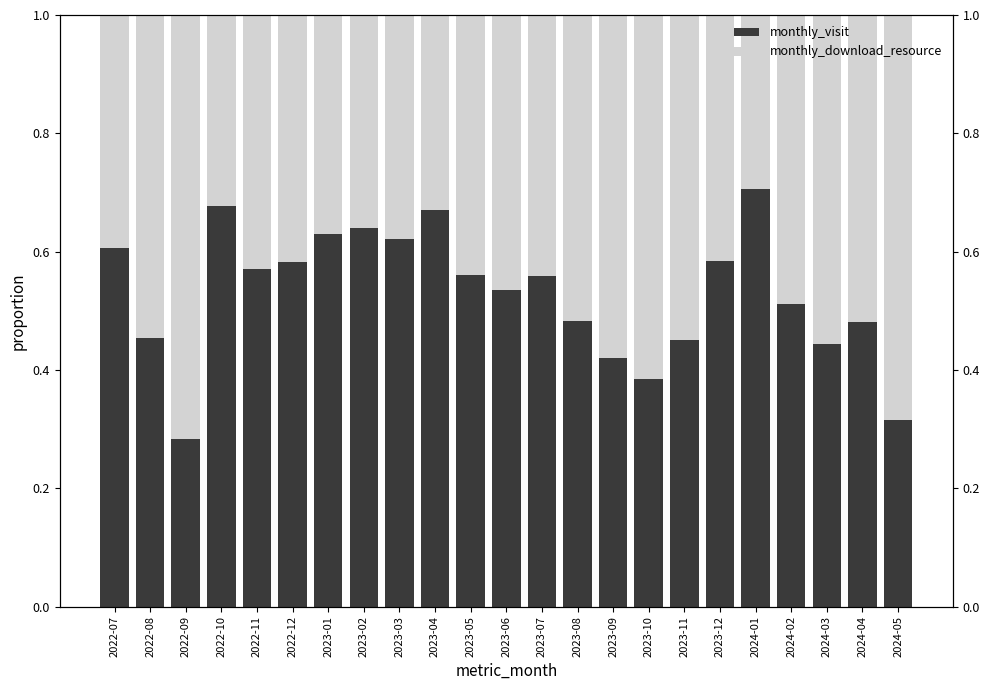

What is the approximate value of monthly_download_resource at 2023-12?

0.4